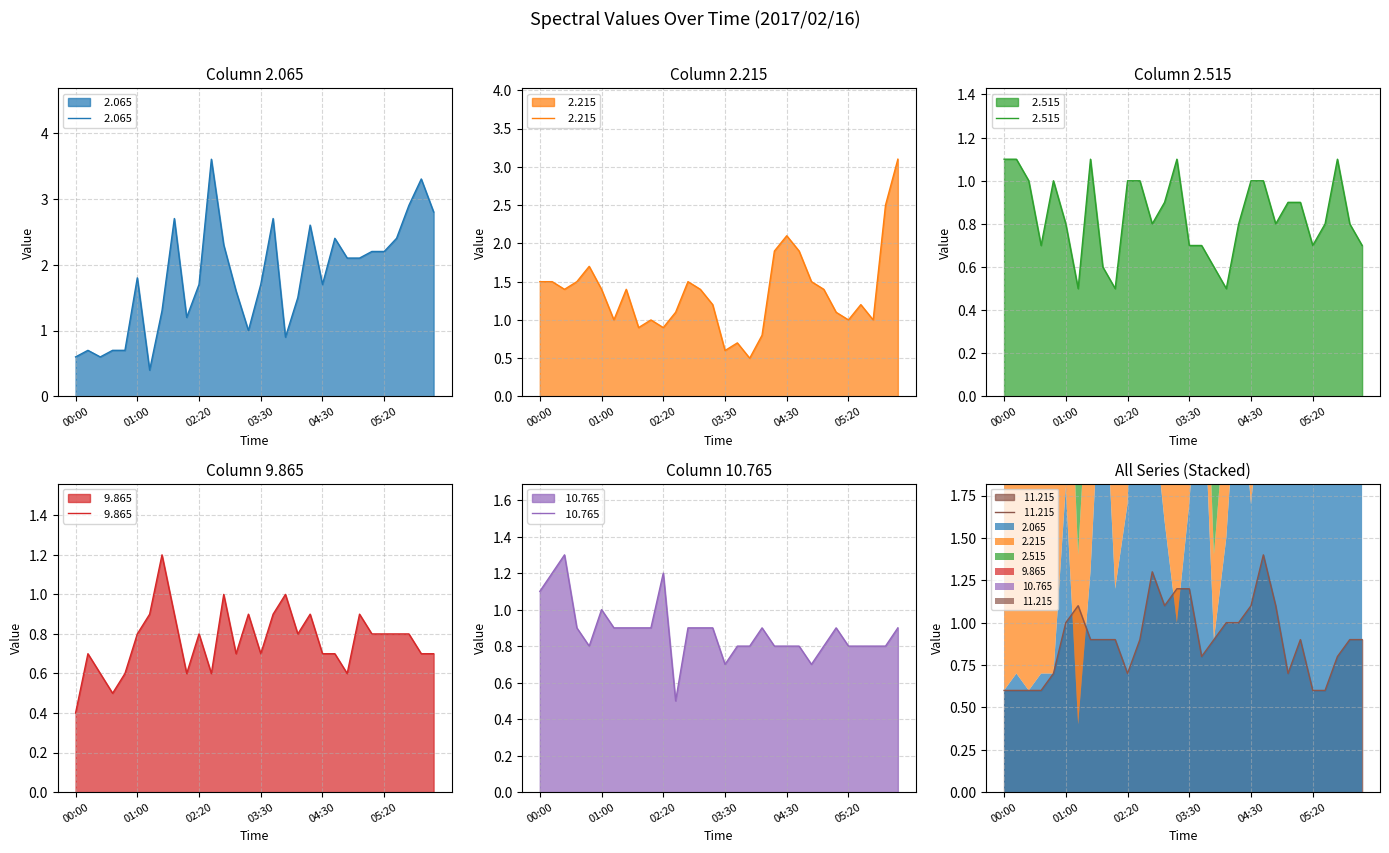

At how many categories does at least one series exceed 2?

15